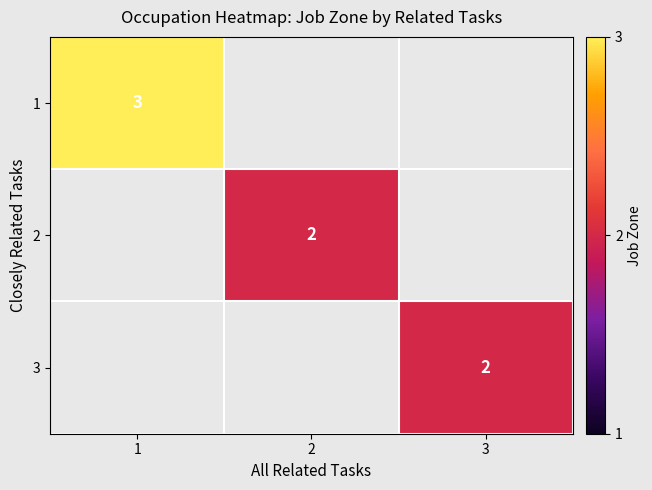

True or false: 1 has a value of 1 at 1.

False